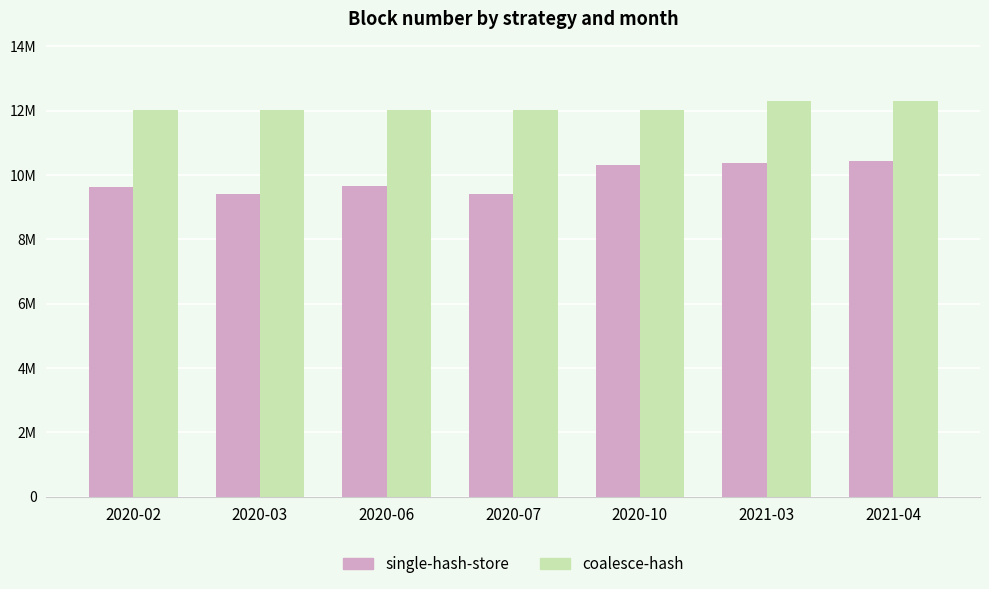

List the series in order of their overall mean, highest first.

coalesce-hash, single-hash-store